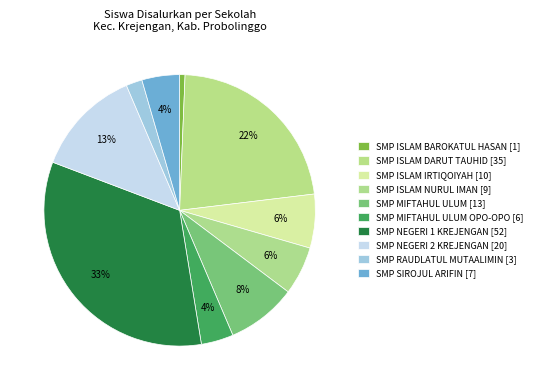

Does any single category account for the majority?

No